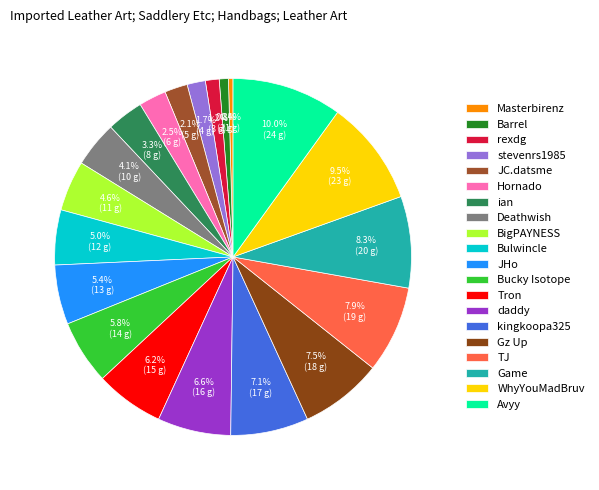

How much of the chart is everything except Barrel?

99.2%